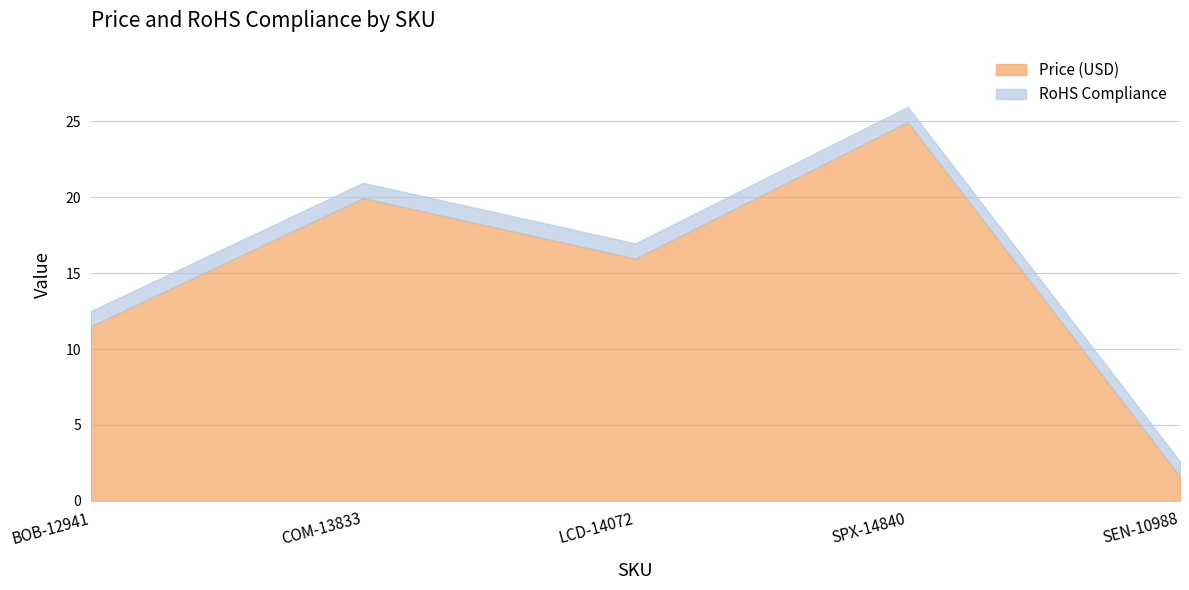

What is the label of the 3rd point from the right?

LCD-14072